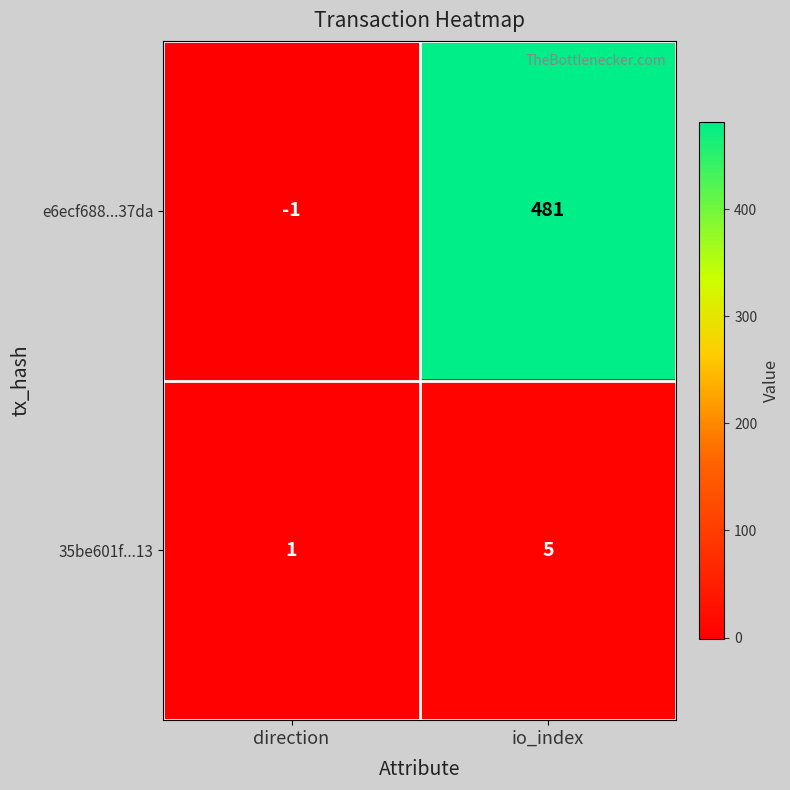

What is the total value across all series at io_index?

486